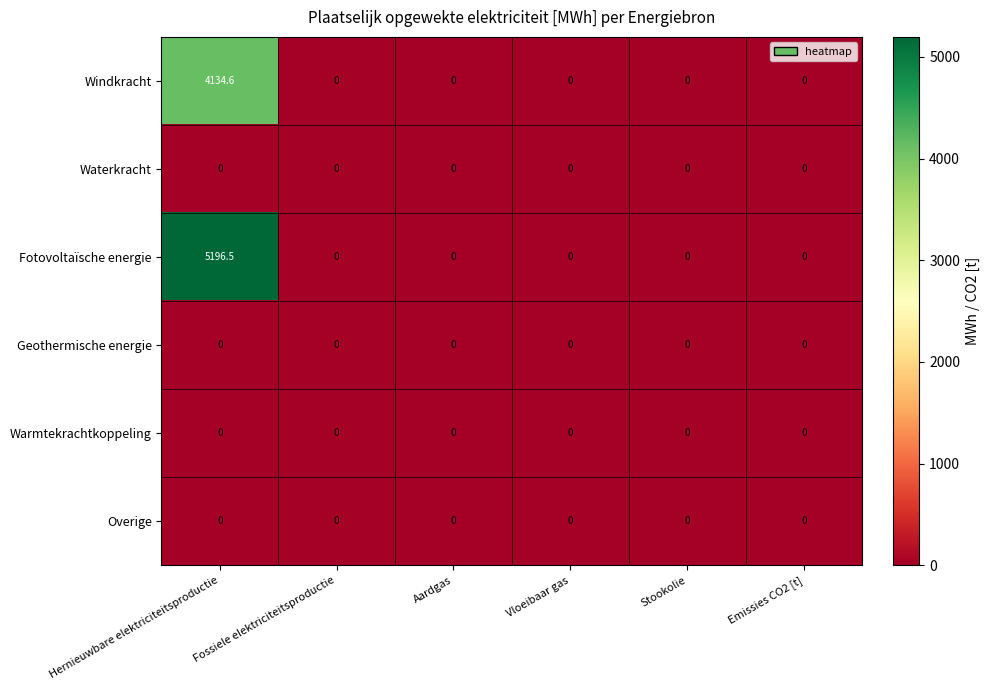

At how many categories does at least one series exceed 4622?

1